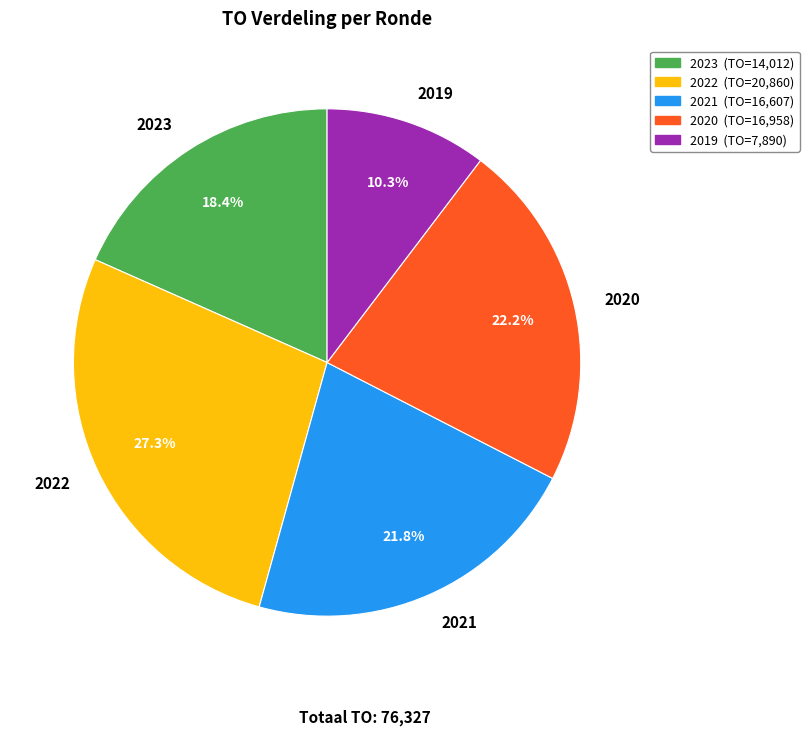

What percentage is NOT represented by 2023?

81.6%